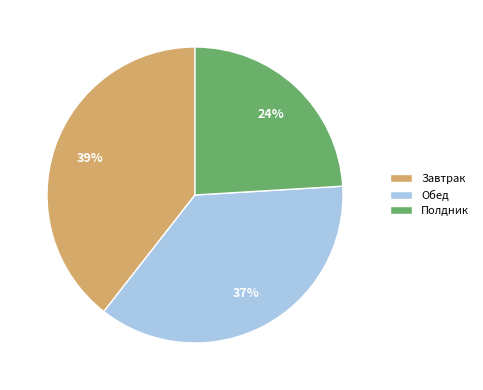

What is the ratio of the value at Обед to the value at Полдник?

1.5